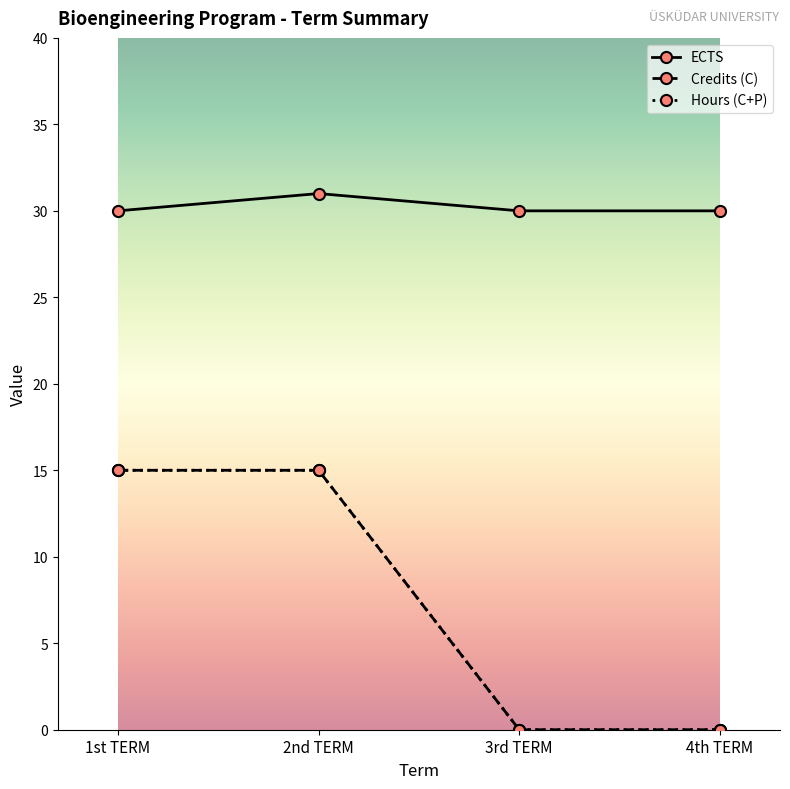

Does the chart have visible grid lines?

No